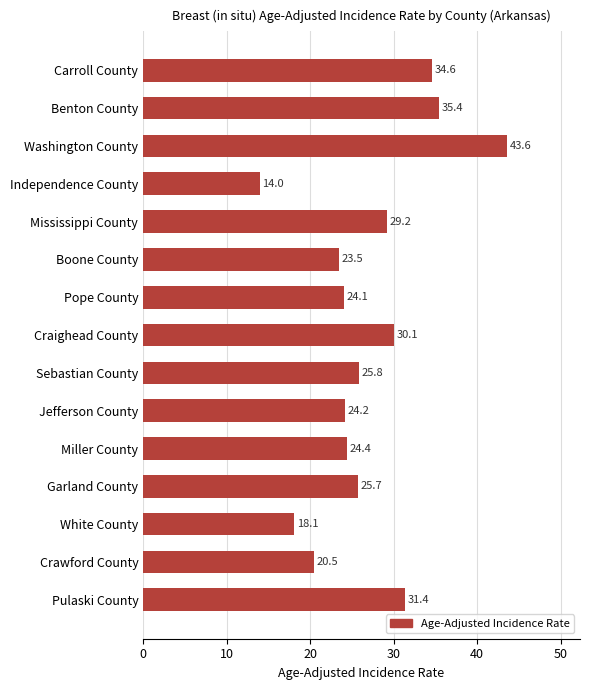

At which category does the chart reach its peak across all series?

Washington County